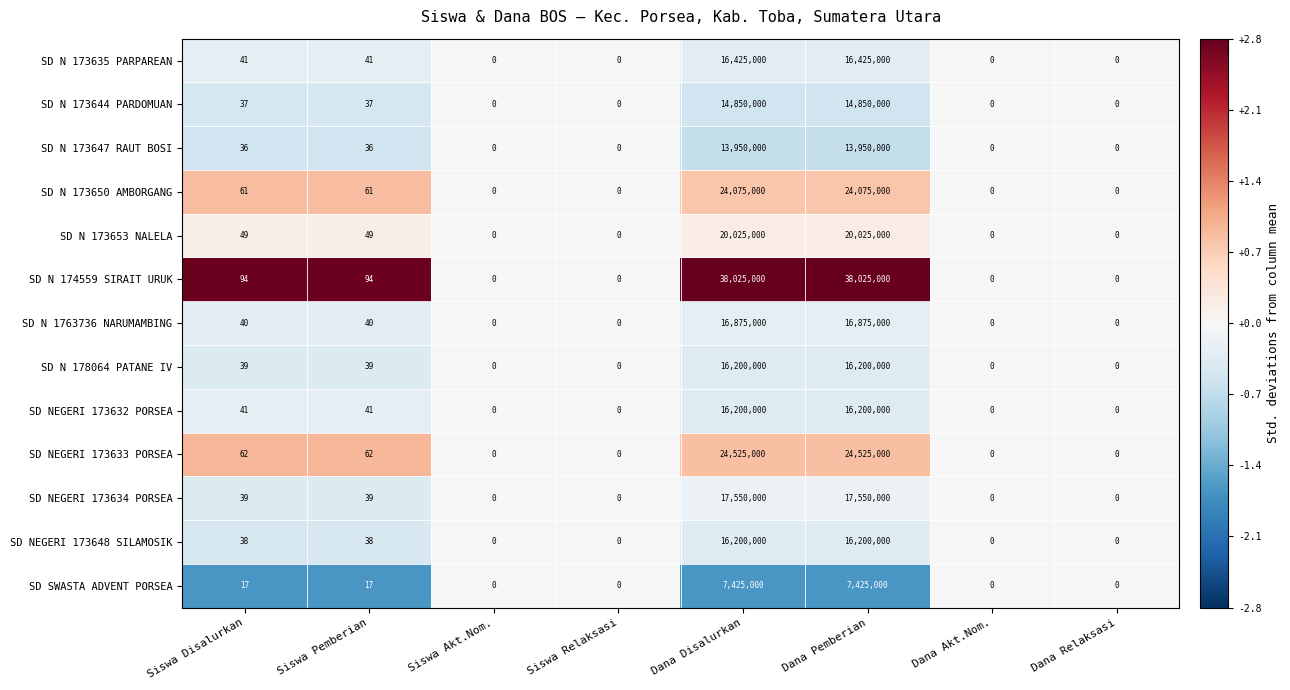

What is the spread (max minus min) of values at Dana Pemberian?

30600000